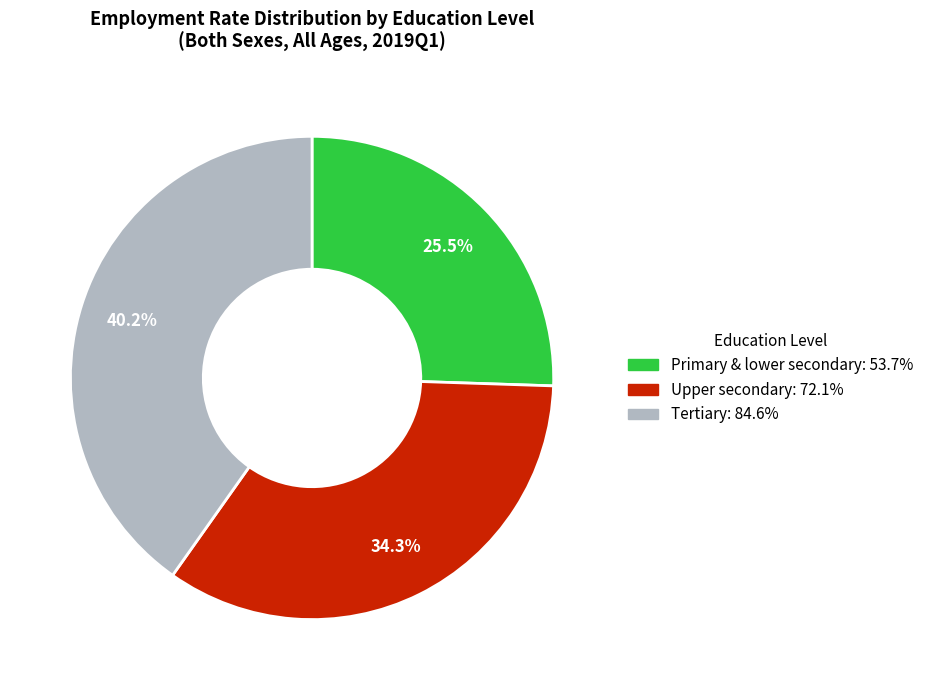

Between Tertiary: 84.6% and Upper secondary: 72.1%, which is larger?

Tertiary: 84.6%